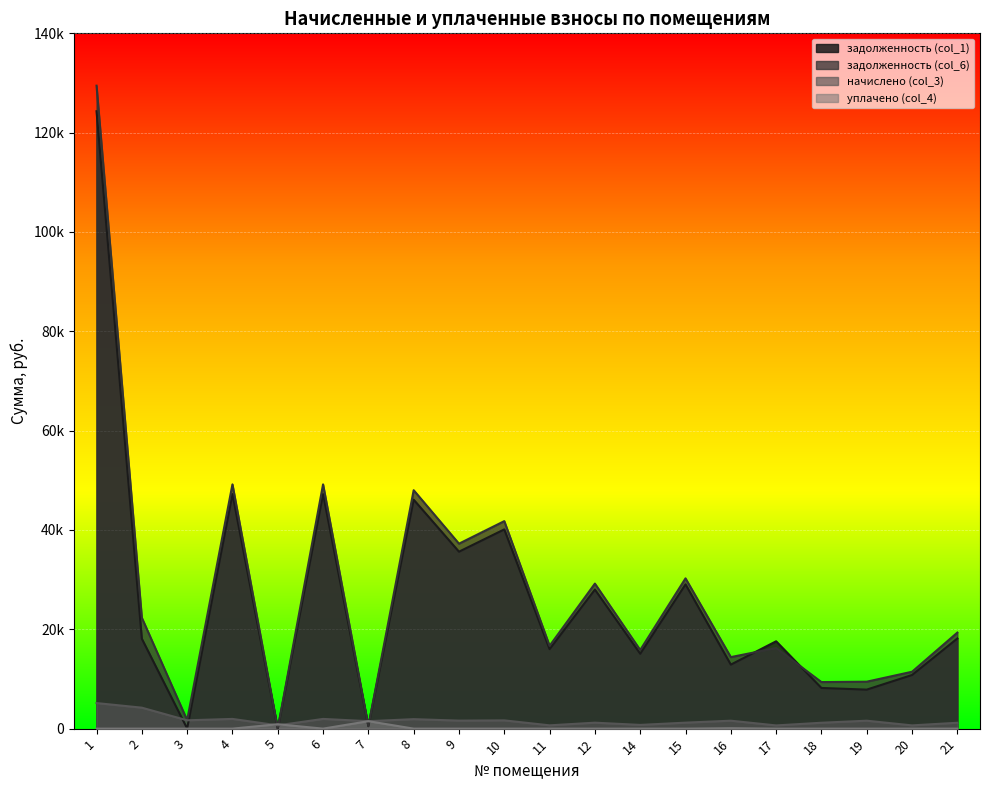

How many series are shown in this chart?

4